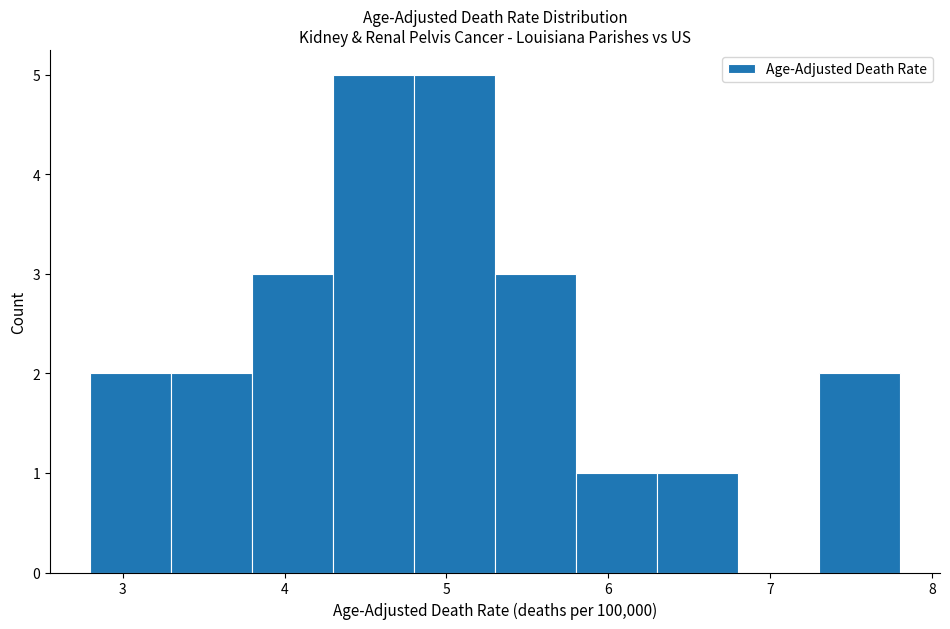

Reading left to right, list every bar in this chart as the range it spans on the x-axis followed by its height. The values are not printed on the chart, so give them approximately, as read against the axis.

2.8 to 3.3: 2
3.3 to 3.8: 2
3.8 to 4.3: 3
4.3 to 4.8: 5
4.8 to 5.3: 5
5.3 to 5.8: 3
5.8 to 6.3: 1
6.3 to 6.8: 1
6.8 to 7.3: 0
7.3 to 7.8: 2